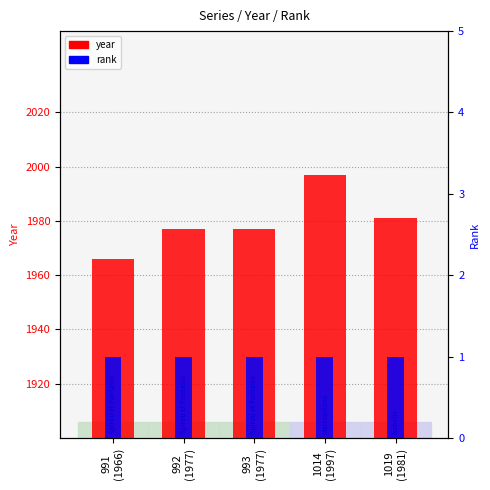

Does the chart contain stacked bars?

No